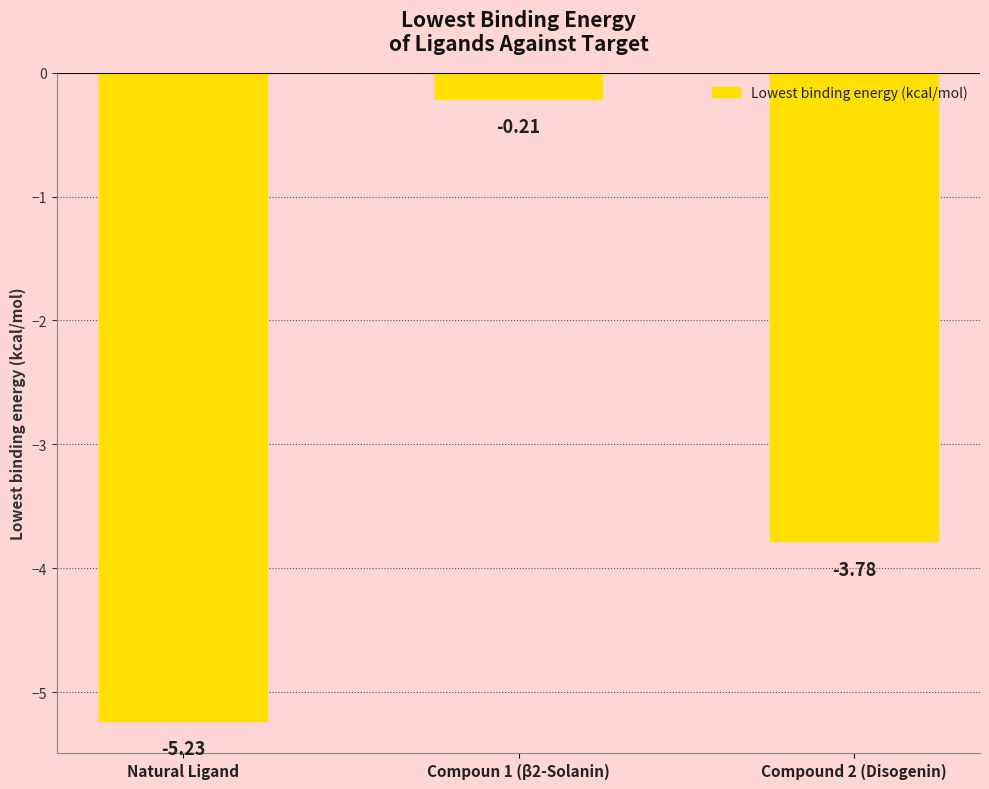

Rank the categories by value from highest to lowest.

Compoun 1 (β2-Solanin), Compound 2 (Disogenin), Natural Ligand